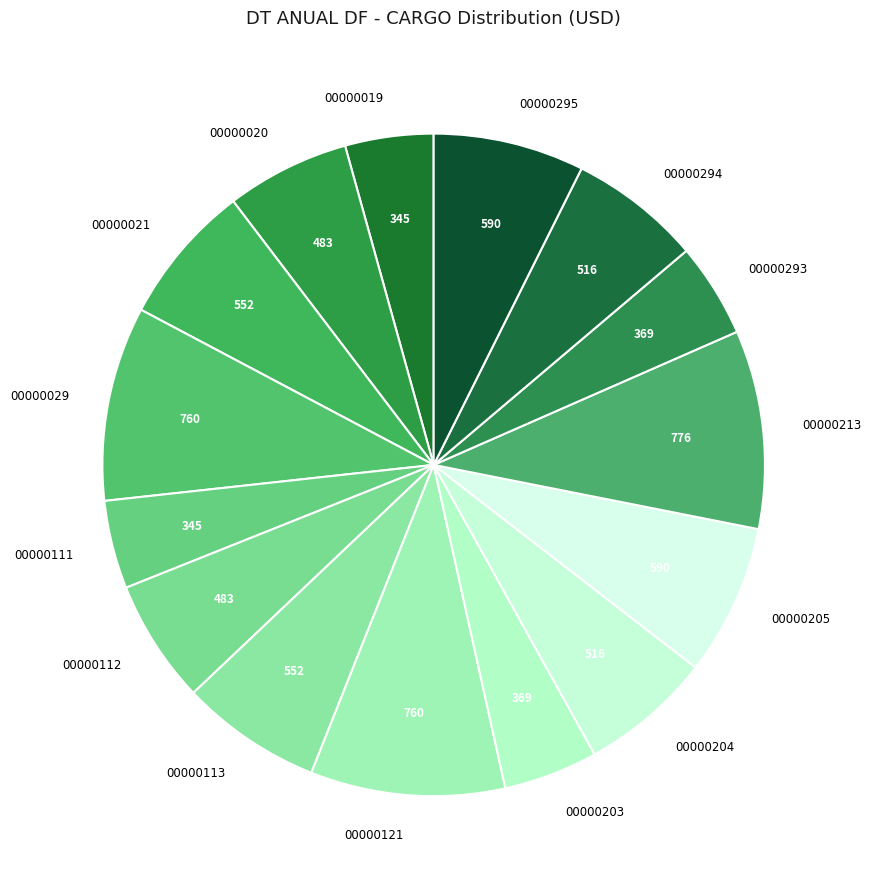

Does 00000293 represent more than half of the total?

No